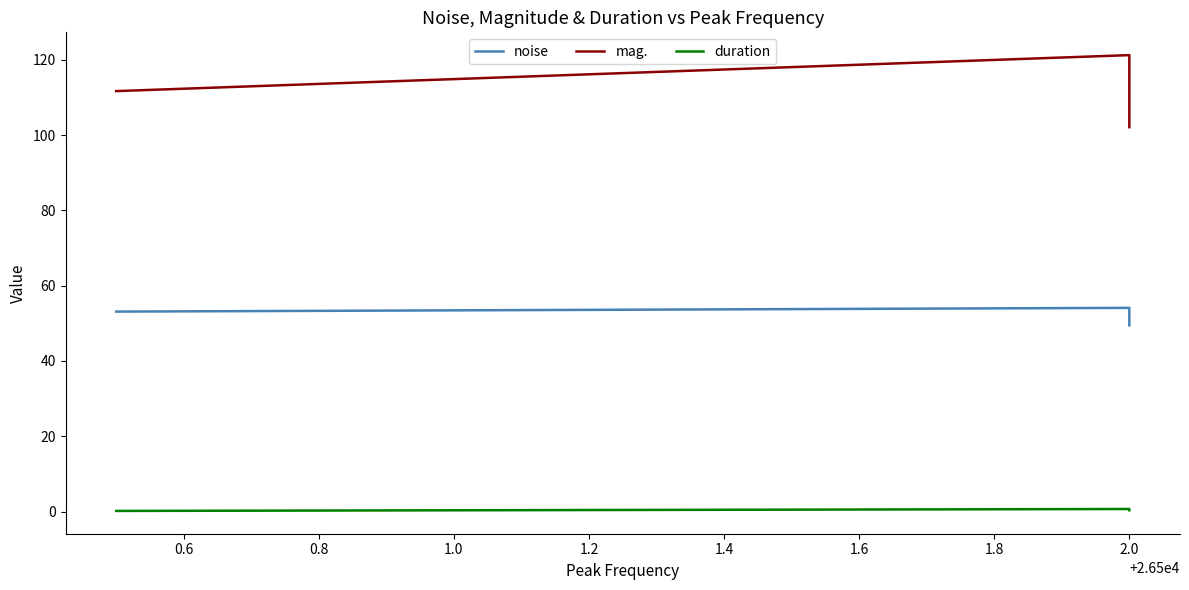

What is the value of the duration point at the 3rd from the left?

0.3